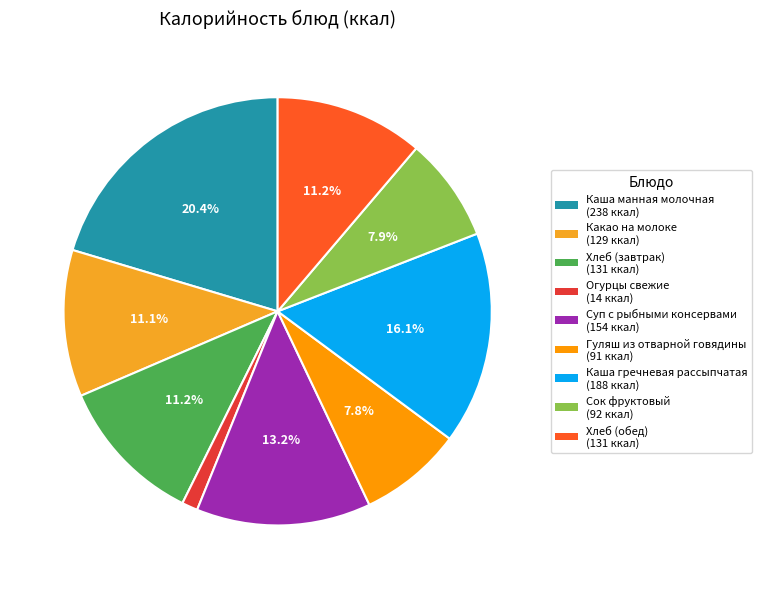

Is there any slice that represents more than half of the pie?

No